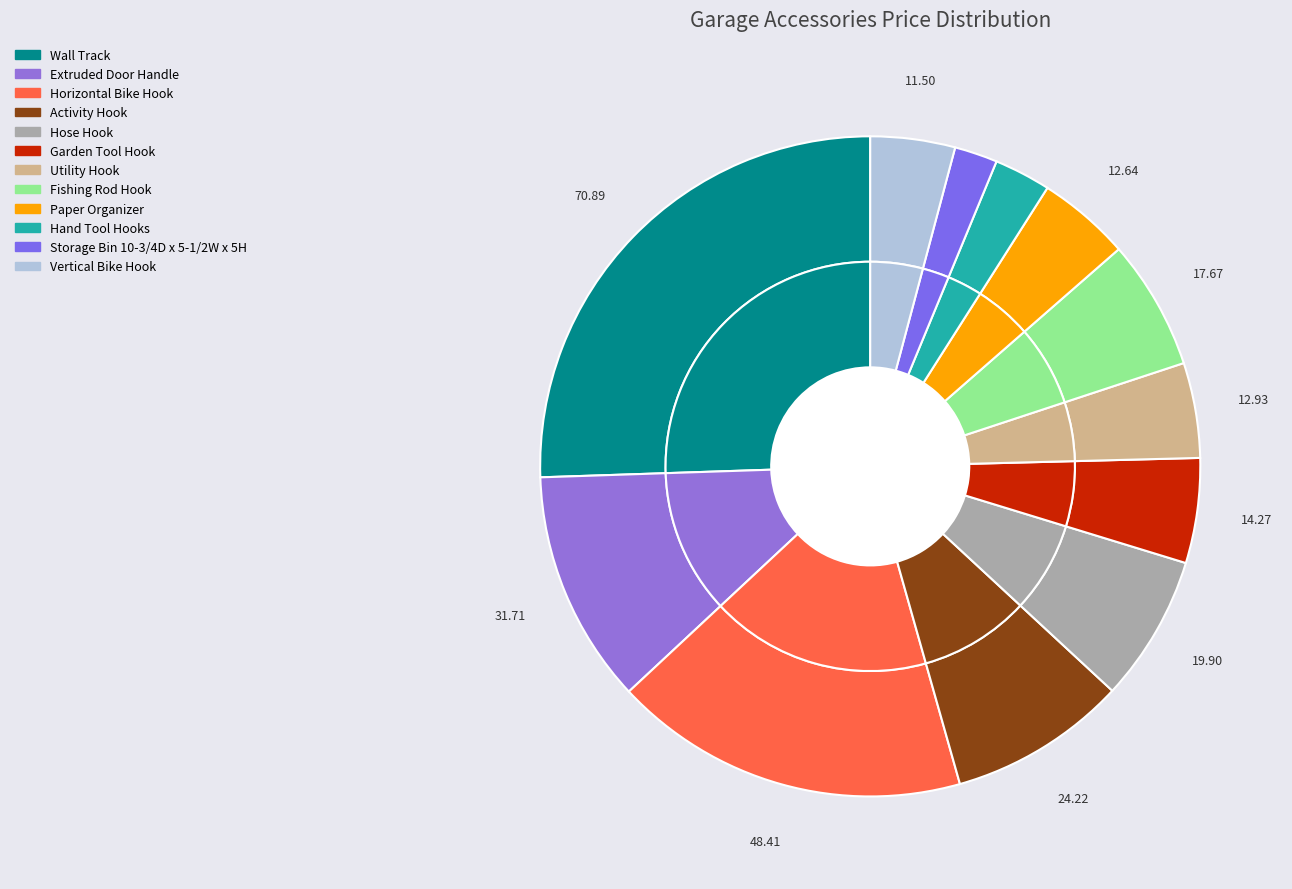

Count the number of slices in the pie.

12